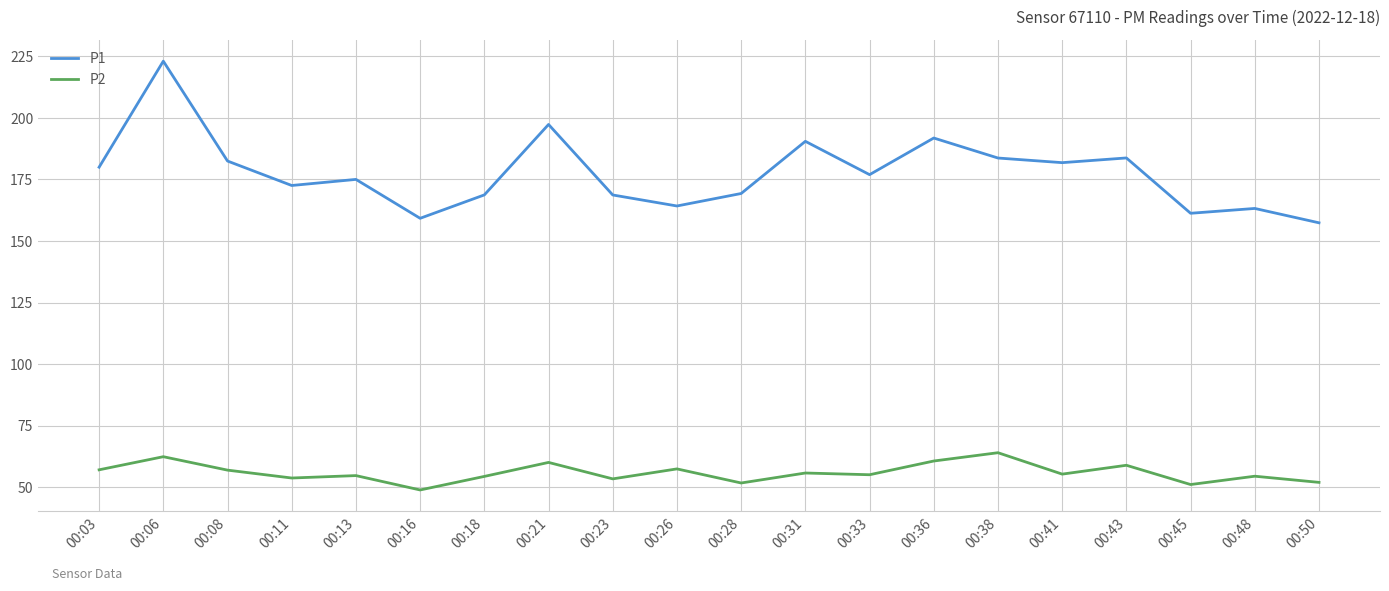

The P1 series shows 176.9 at 00:33. True or false?

True